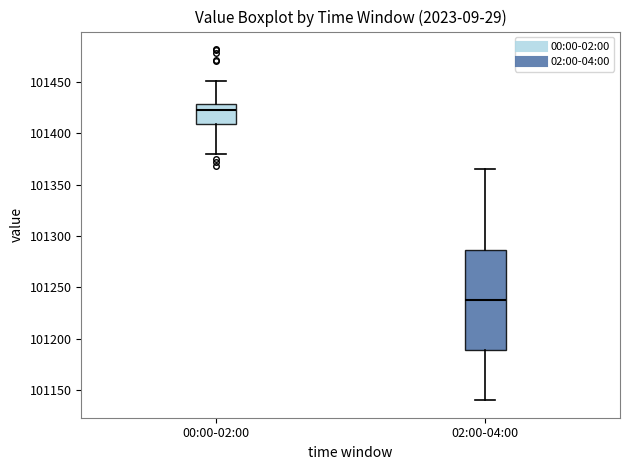

Comparing the boxes themselves (not the whiskers), which one is the tallest?

02:00-04:00